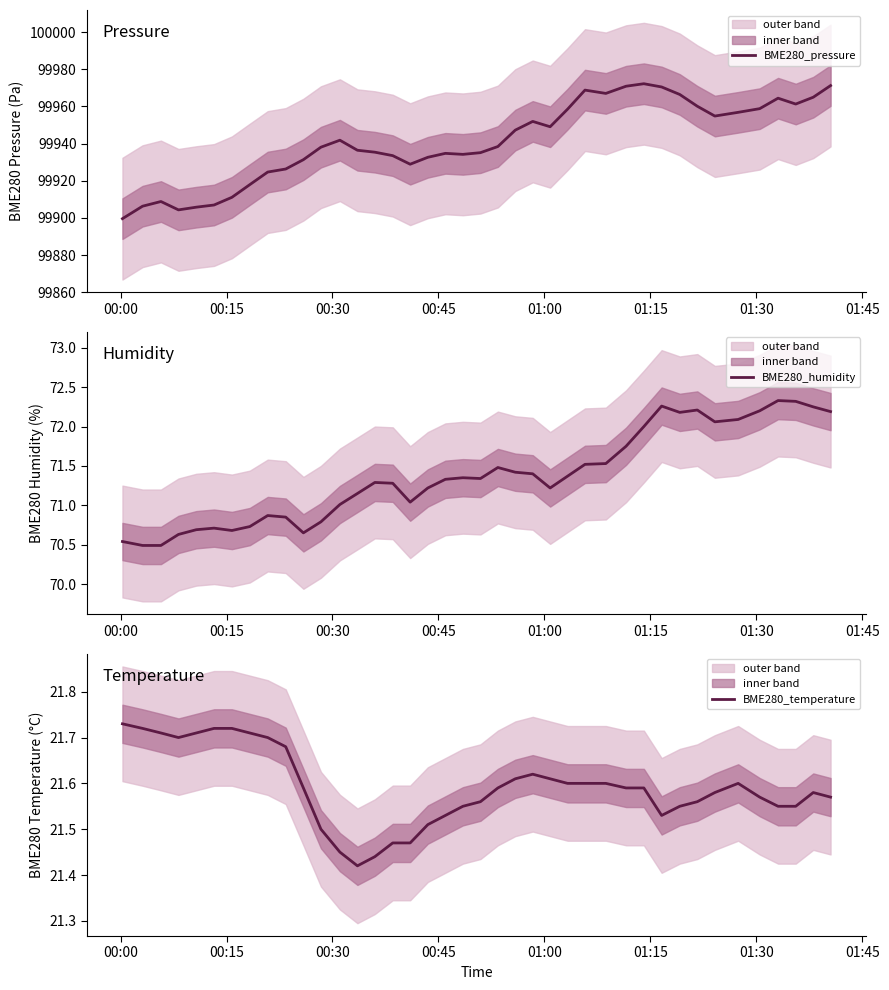

Is this an area chart (filled region under the line)?

No